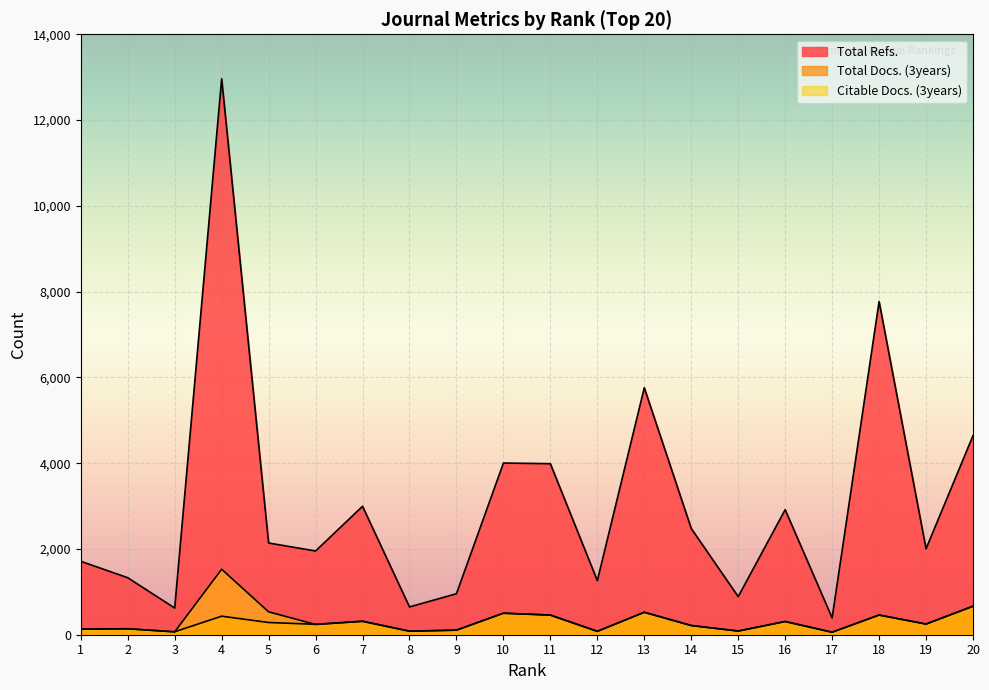

Which series has the largest total across all categories?

Total Refs.